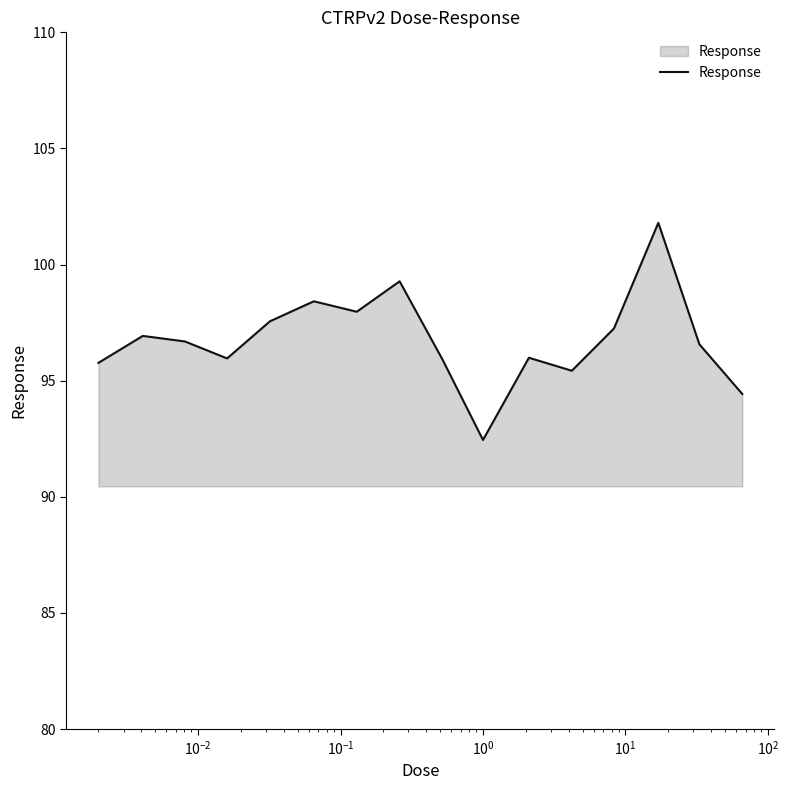

What is the maximum value shown in the chart?

101.8